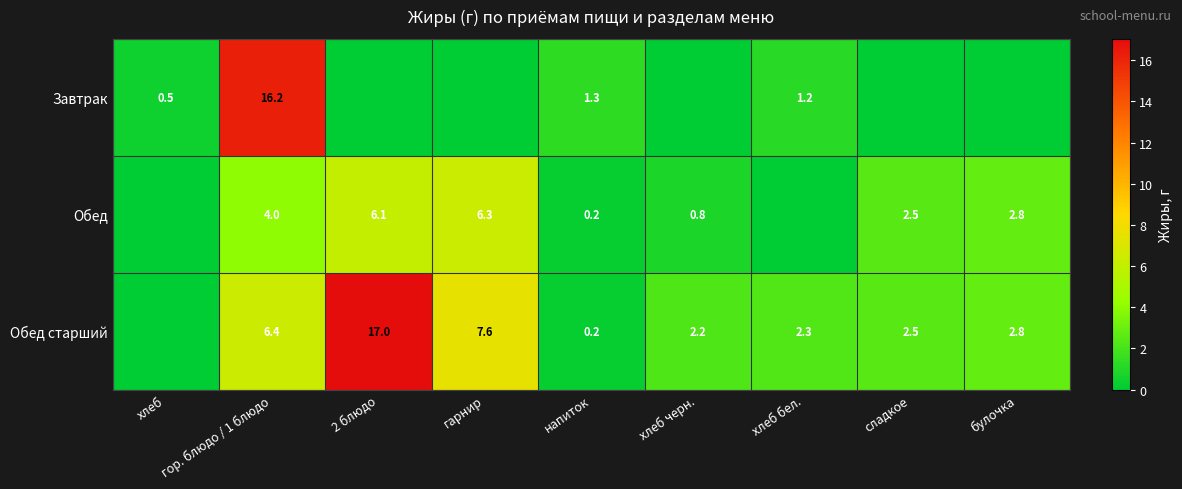

What is the spread (max minus min) of values at гор. блюдо / 1 блюдо?

12.2